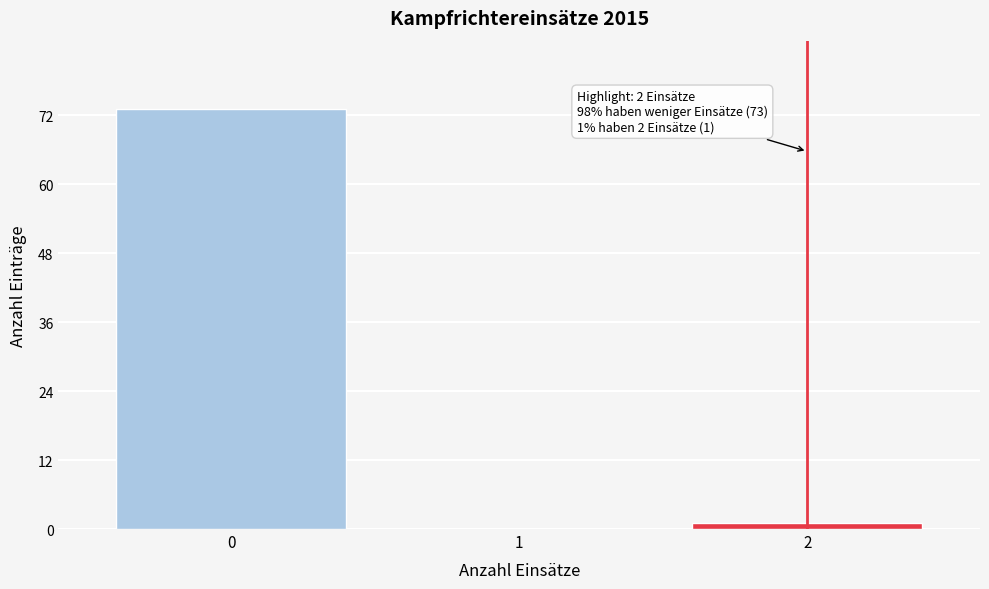

Reading left to right, extract all data points from this chart.

0=73	1=0	2=1